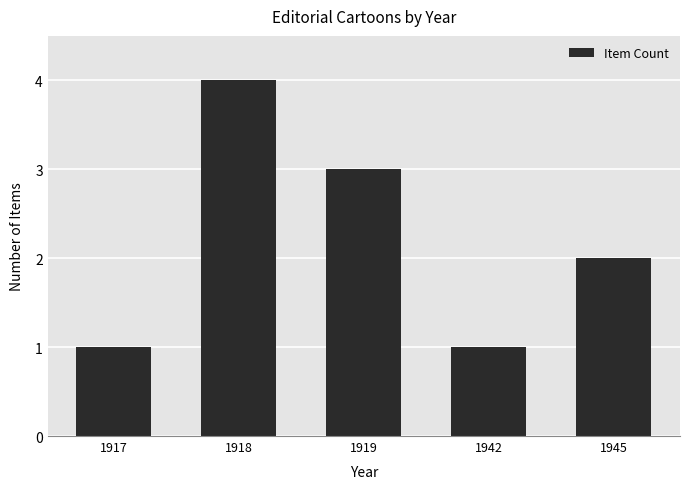

At which category does the chart reach its peak across all series?

1918